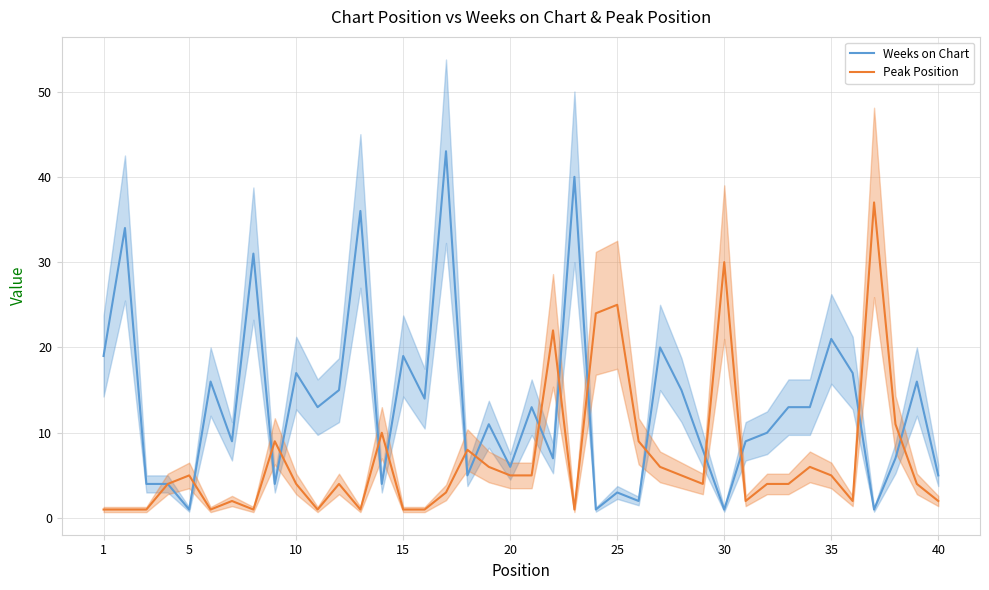

What is the maximum value for Weeks on Chart?

43